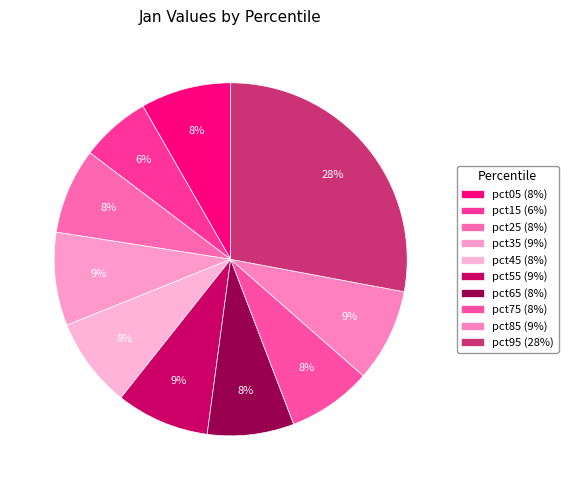

Count the number of slices in the pie.

10